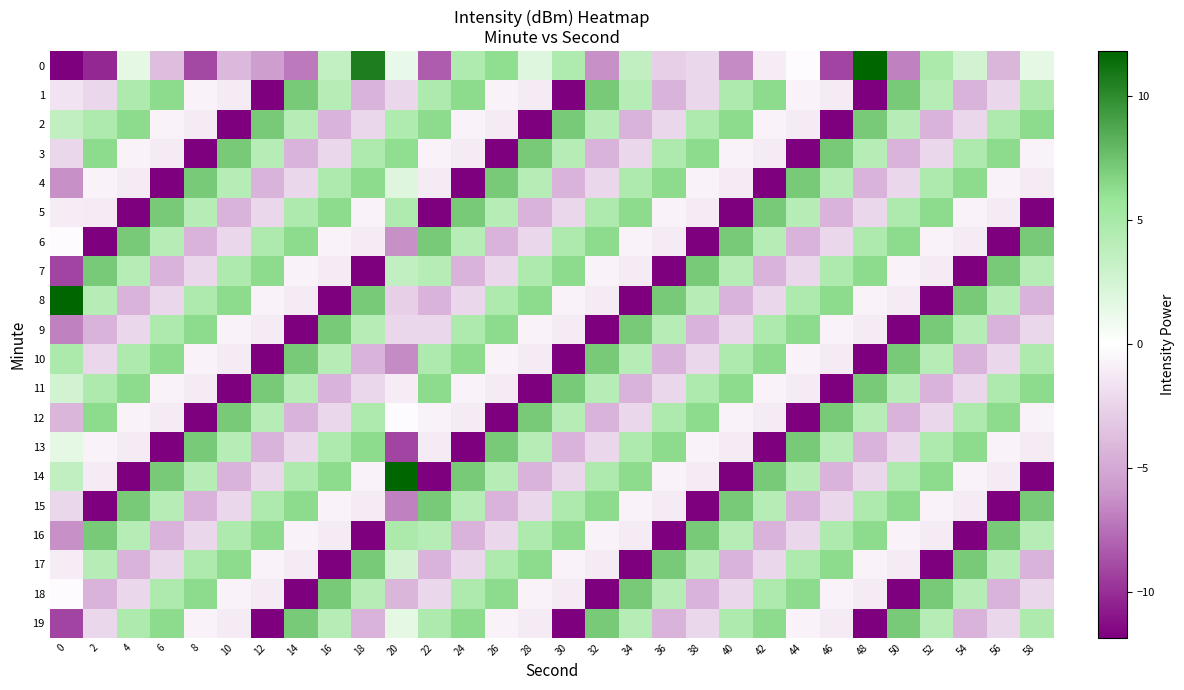

How many series are shown in this chart?

20